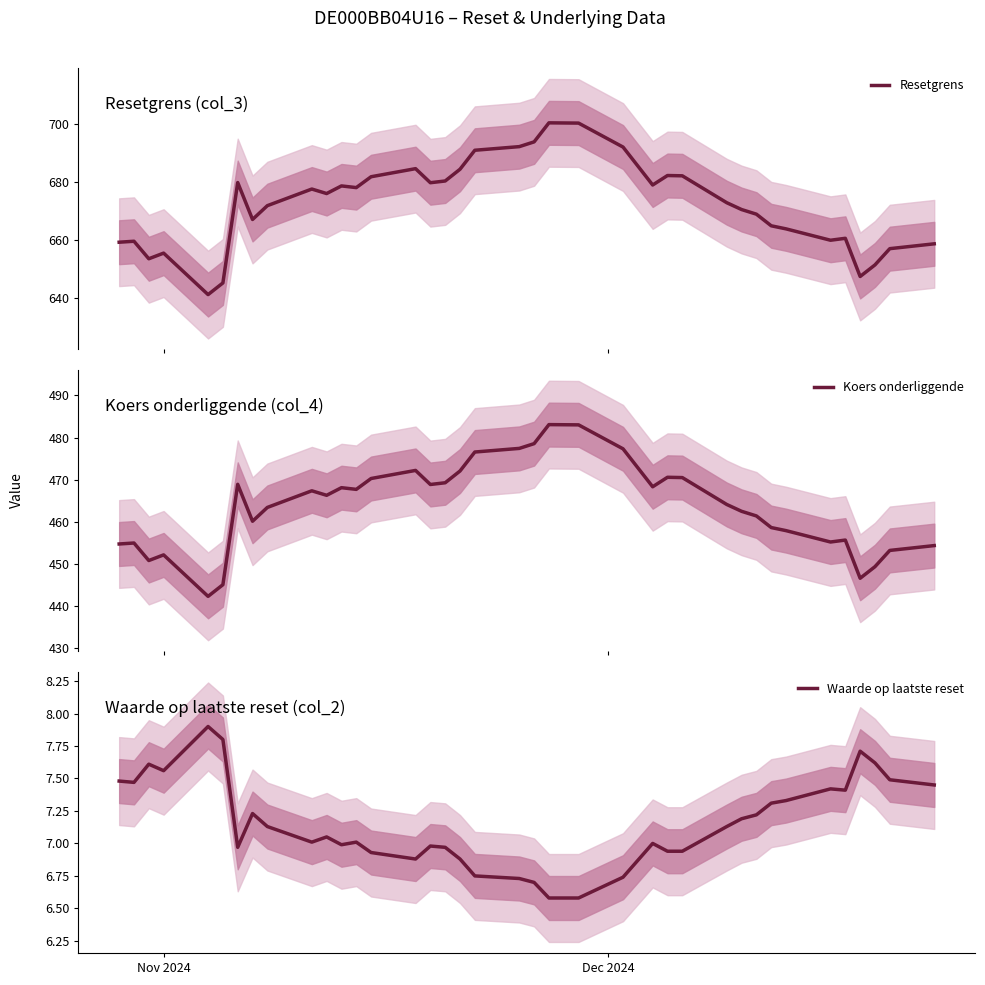

True or false: Waarde op laatste reset has a value of 3.0 at 37.

False